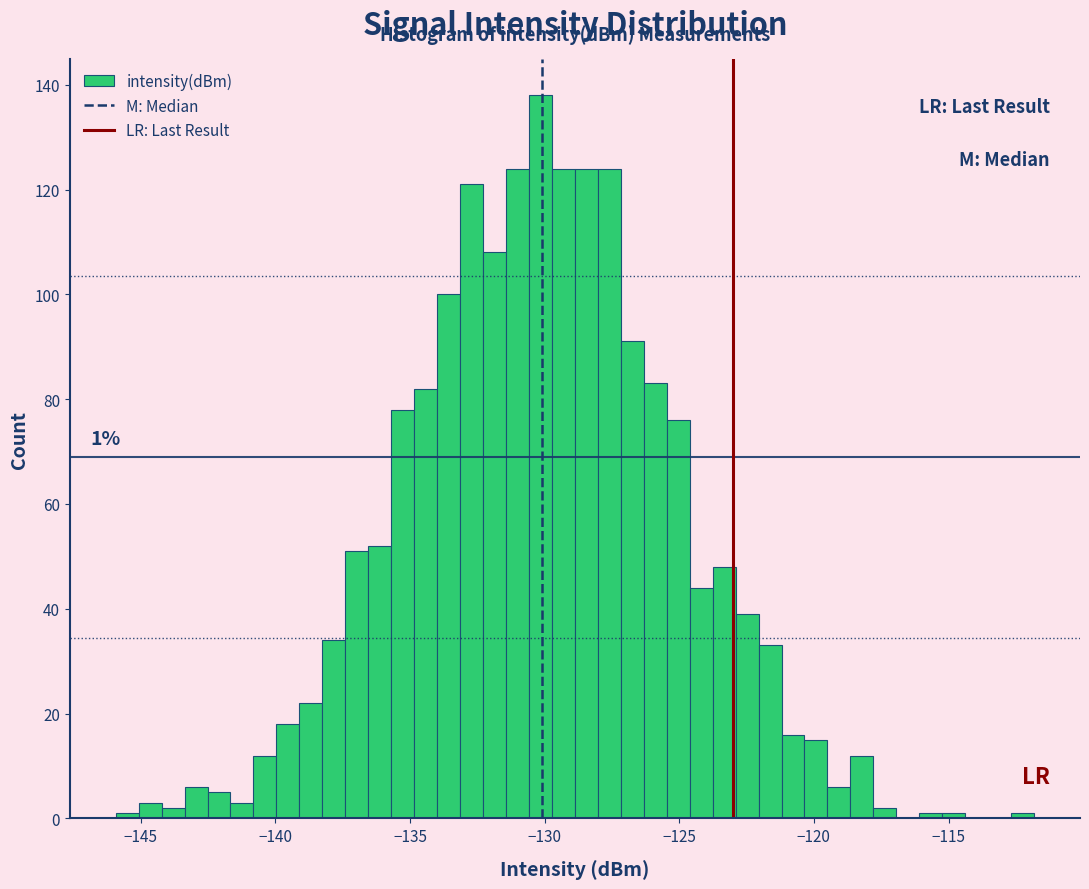

Read against the x-axis, roughly where is the centre of the tallest bar?

-130.0